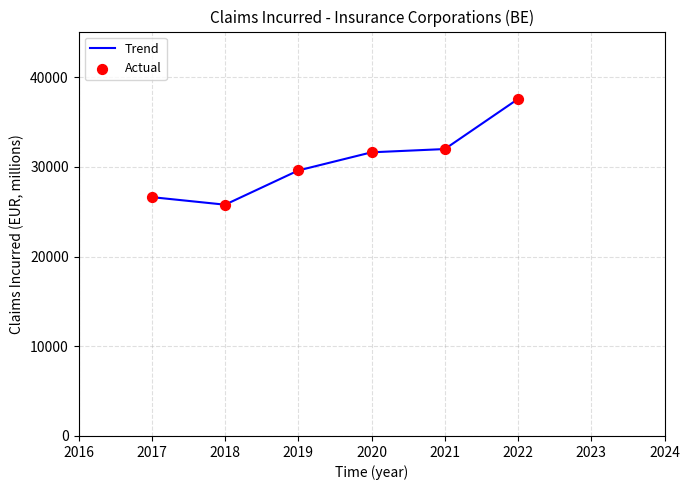

Between 2017 and 2019, which is larger?

2019